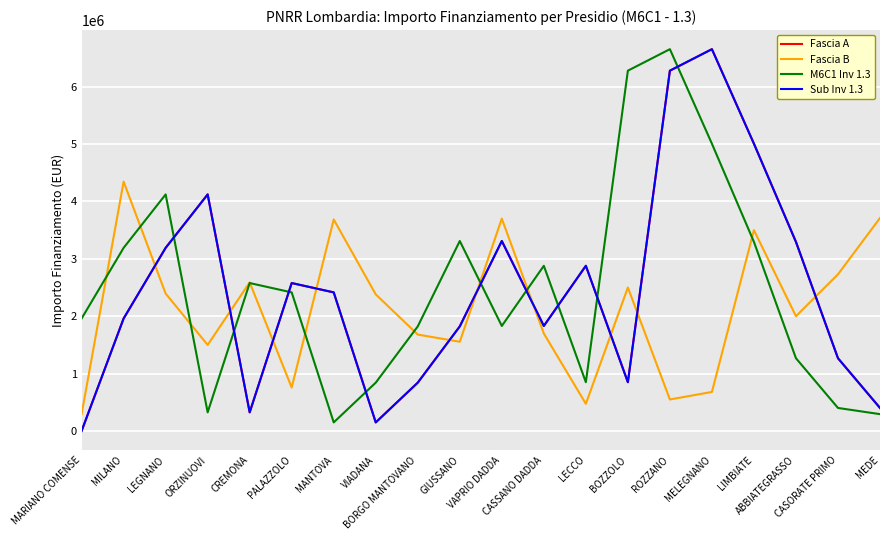

The value of M6C1 Inv 1.3 at VAPRIO DADDA is 952127.2. True or false?

False